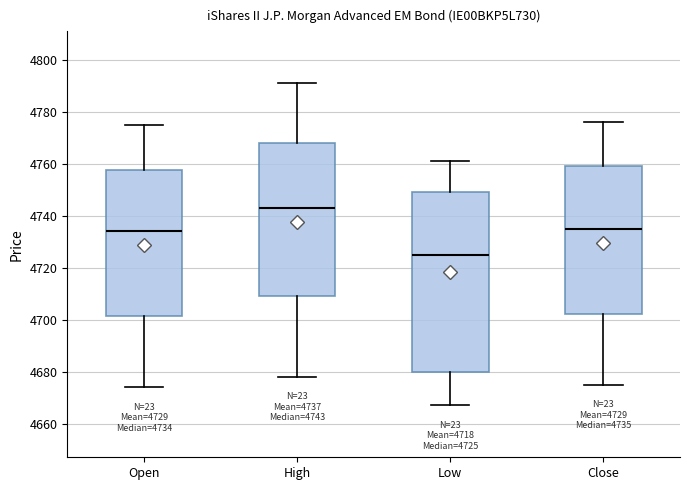

Comparing the boxes themselves (not the whiskers), which one is the tallest?

Low